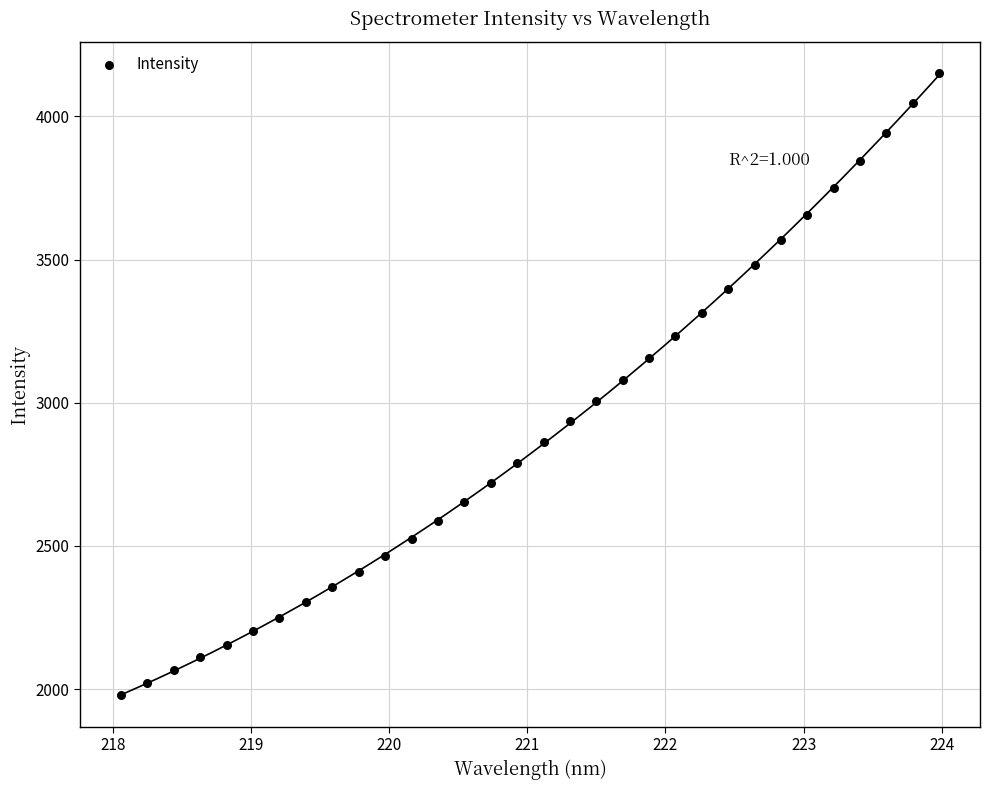

What is the range of Y values (max minus min)?

2174.4